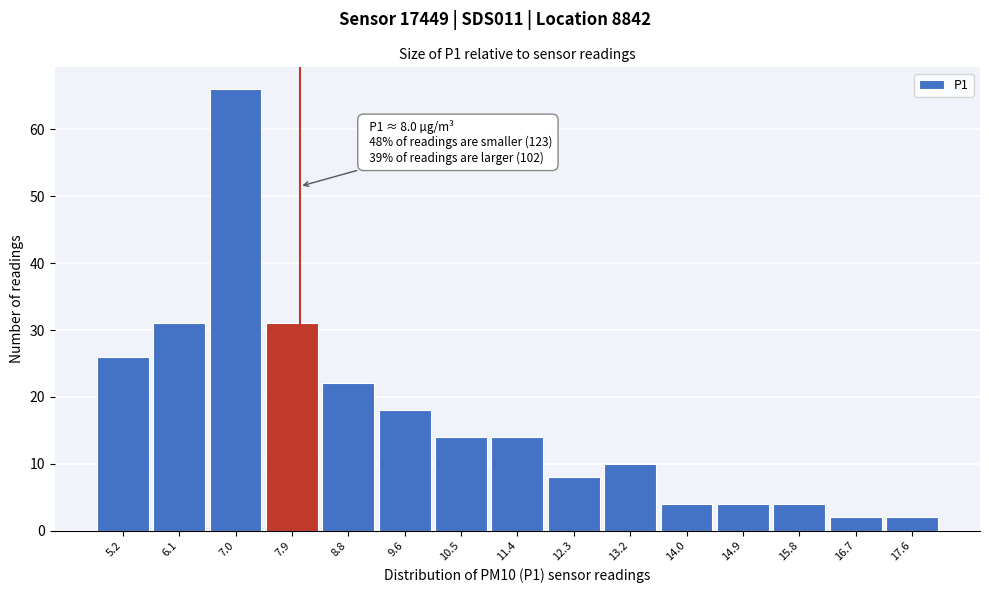

Which range on the x-axis has the tallest bar?

6.56 to 7.44